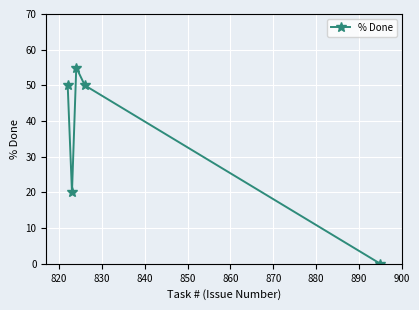

Count the number of categories in the chart.

5